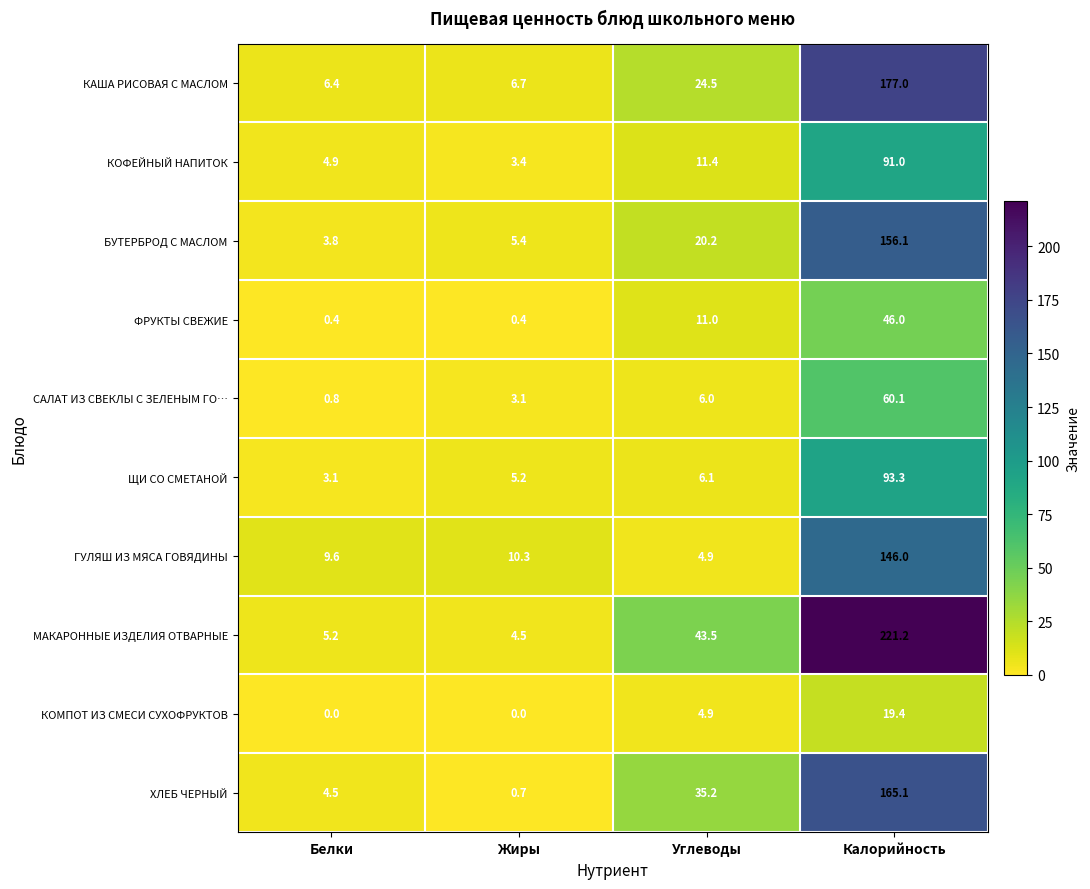

What is the highest value of the КОФЕЙНЫЙ НАПИТОК series?

91.0